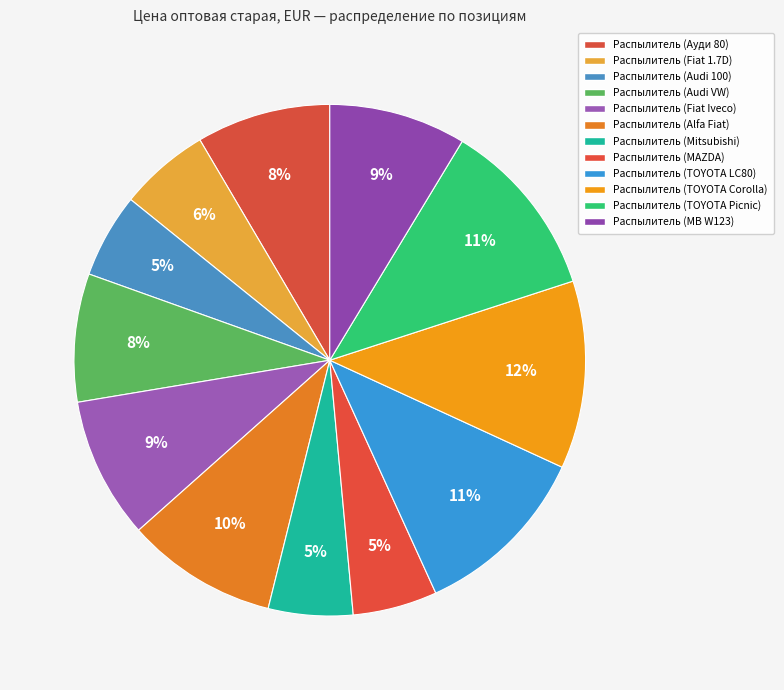

What percentage is the Распылитель (TOYOTA Corolla) slice, to the nearest percent?

12%